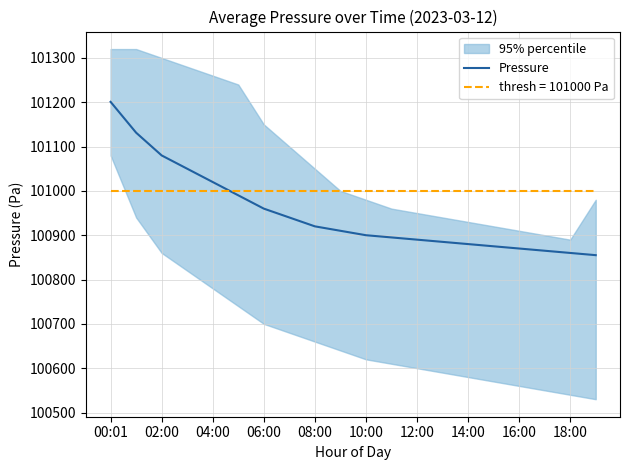

The thresh = 101000 Pa series shows 101000.0 at 16:00. True or false?

True